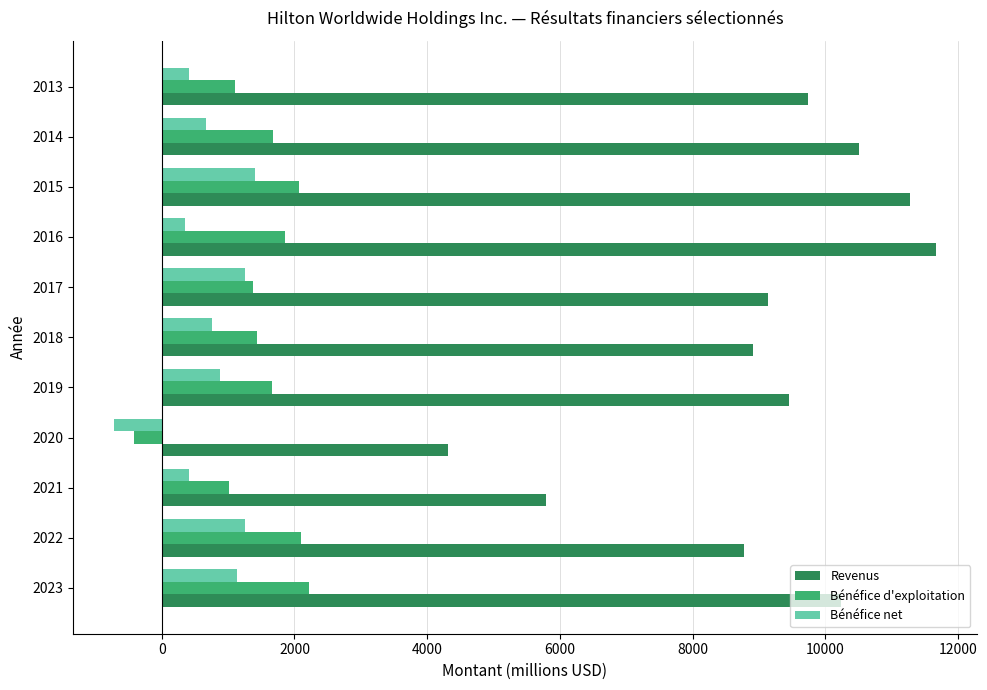

Which series has the widest spread of values?

Revenus